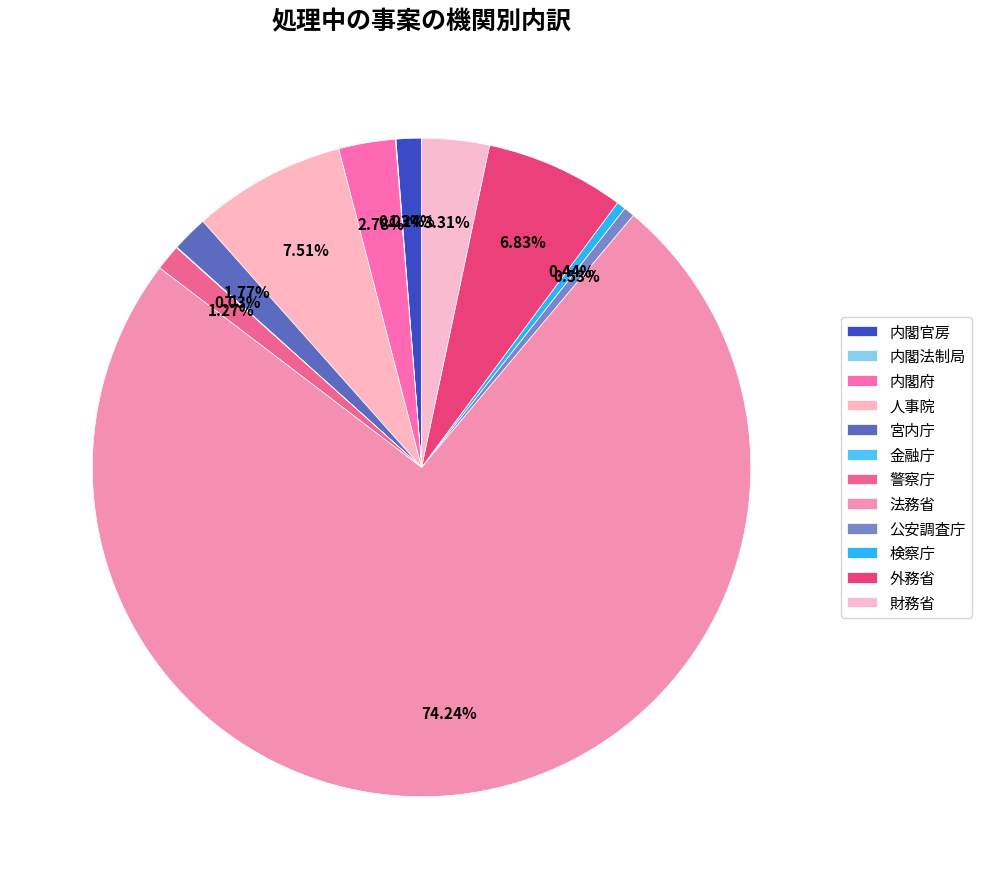

How many segments does this pie chart have?

12